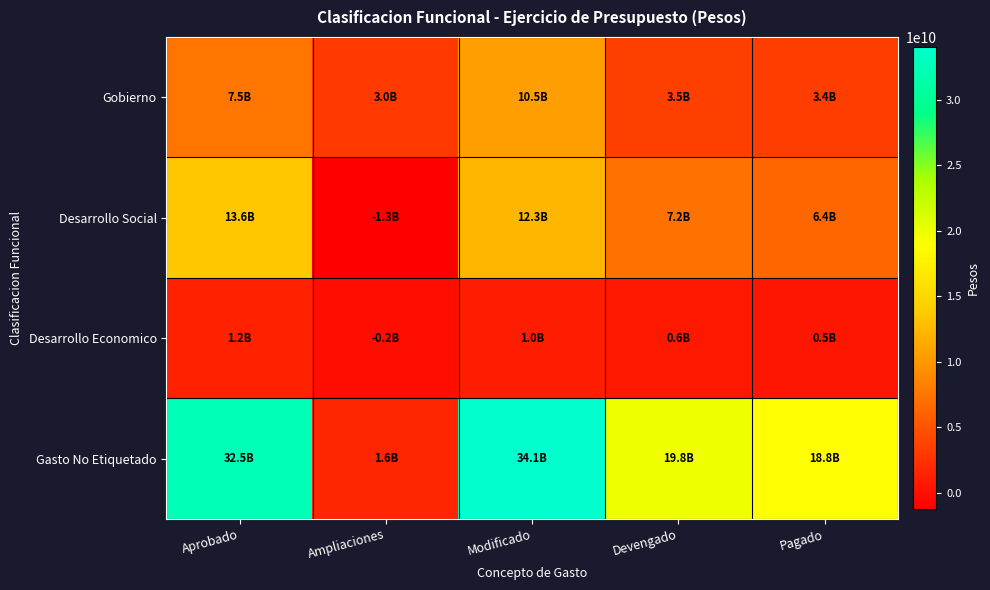

Between Ampliaciones and Modificado, which is larger?

Modificado